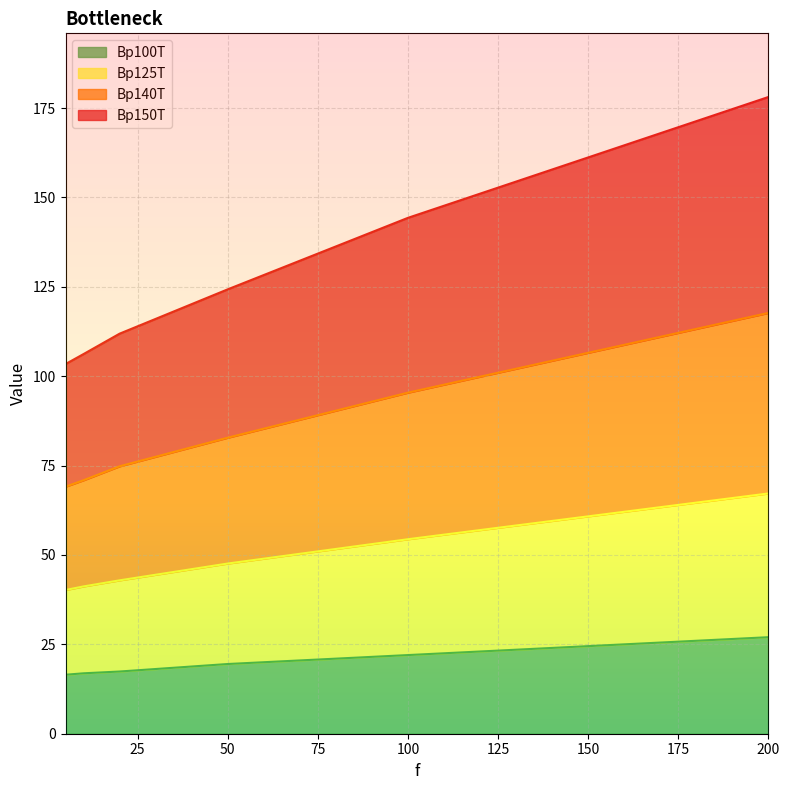

What is the difference between the maximum and minimum values in the Bp140T series?

48.6